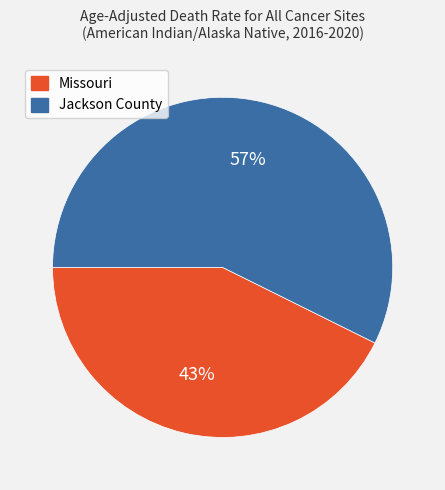

The Jackson County slice represents 50% of the pie. True or false?

False